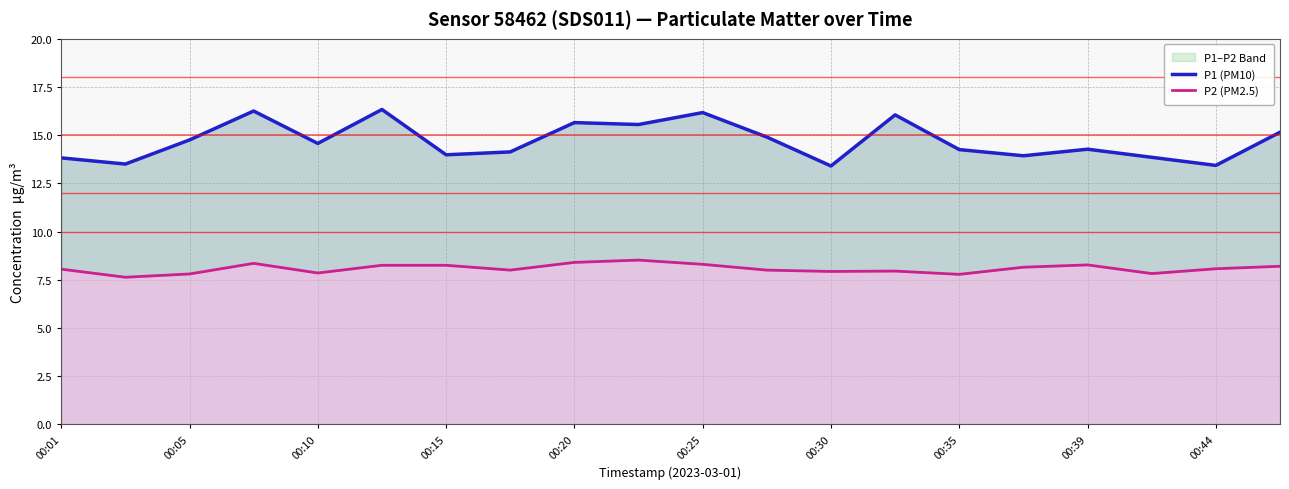

Reading right to left, transcribe all the data shown in this chart.

P1 (PM10): 15.2	13.4	13.8	14.3	13.9	14.2	16.1	13.4	14.9	16.2	15.6	15.7	14.1	14.0	16.3	14.6	16.2	14.8	13.5	13.8
P2 (PM2.5): 8.2	8.1	7.8	8.3	8.2	7.8	8.0	7.9	8.0	8.3	8.5	8.4	8.0	8.2	8.2	7.8	8.3	7.8	7.6	8.1